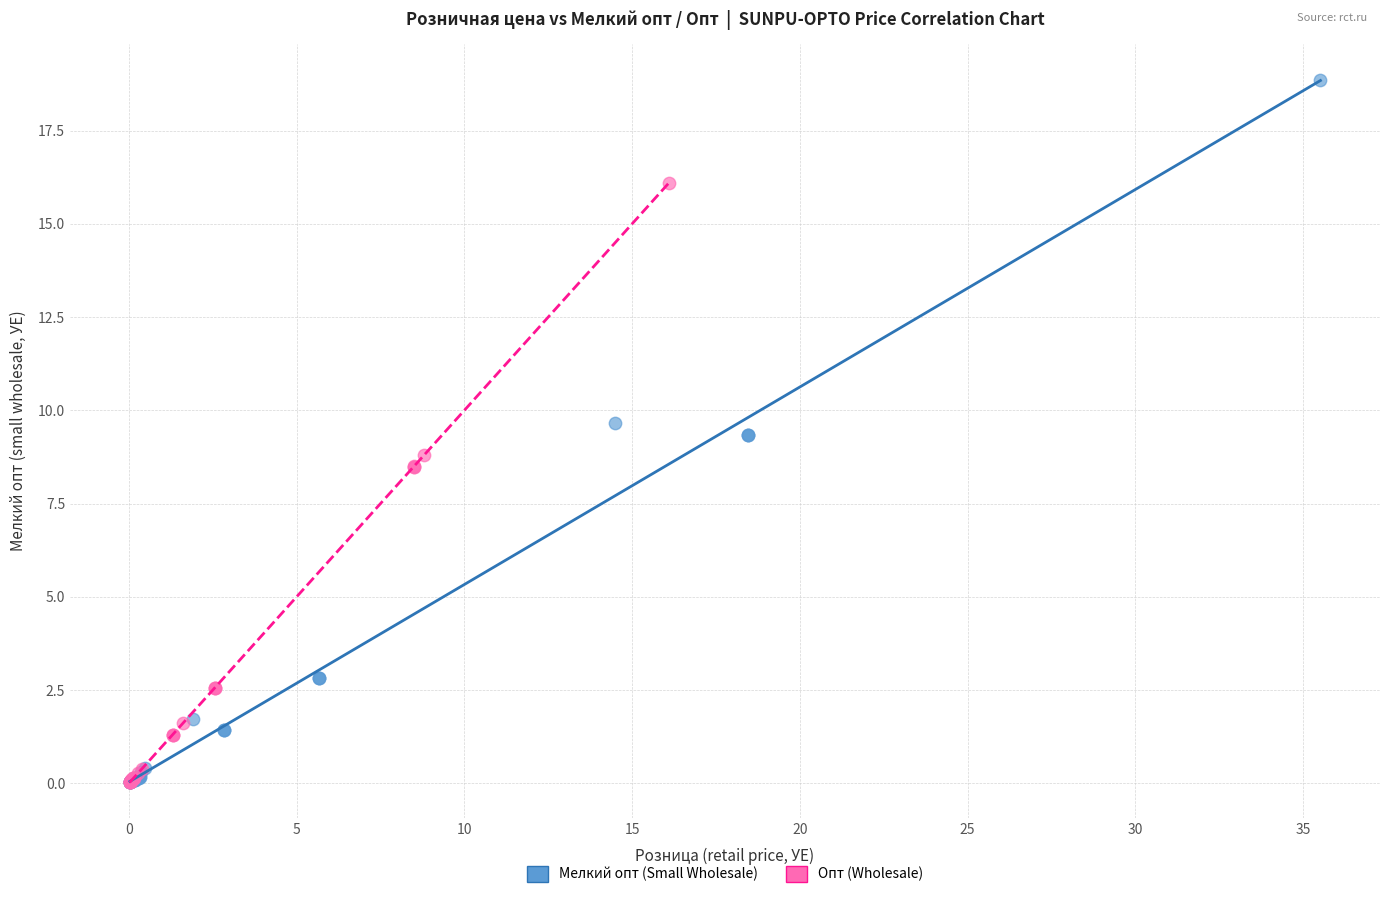

Which series has the largest Y range (max minus min)?

Мелкий опт (Small Wholesale)